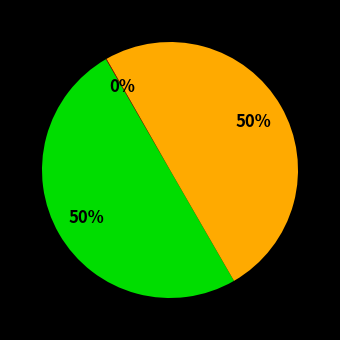

To the nearest percent, what is the average slice percentage?

33%